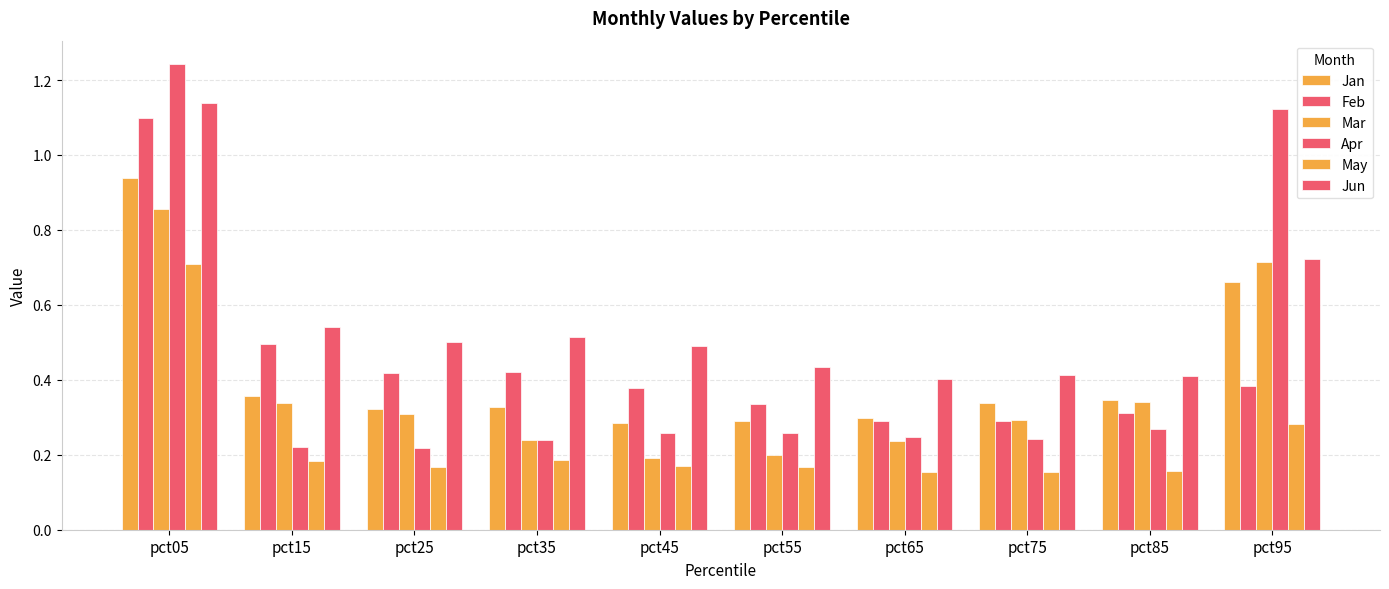

How many distinct data groups are displayed?

6